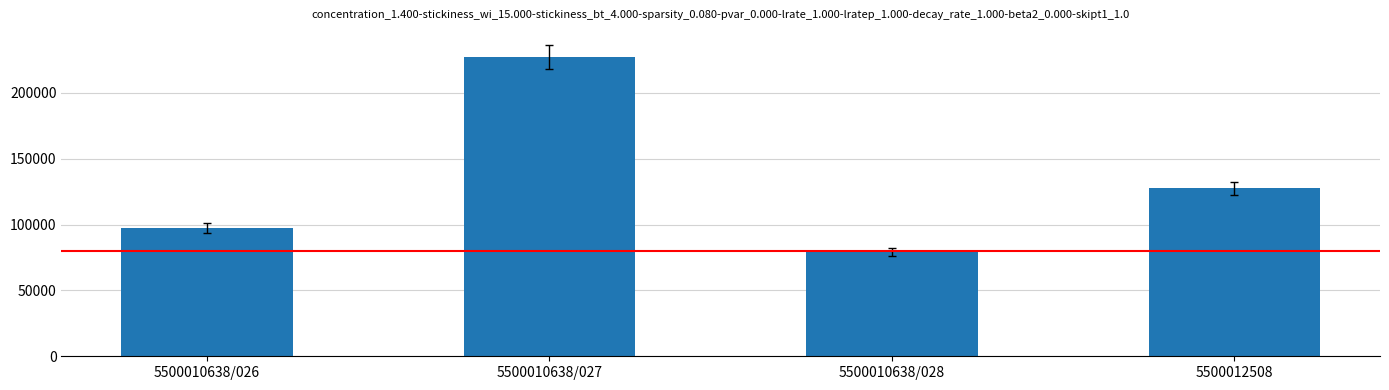

Does the chart contain stacked bars?

No